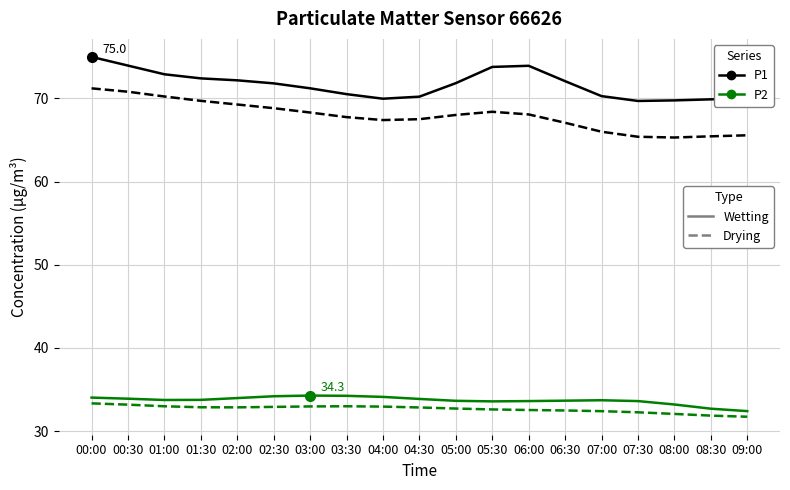

Which category has the highest value across all series?

00:00